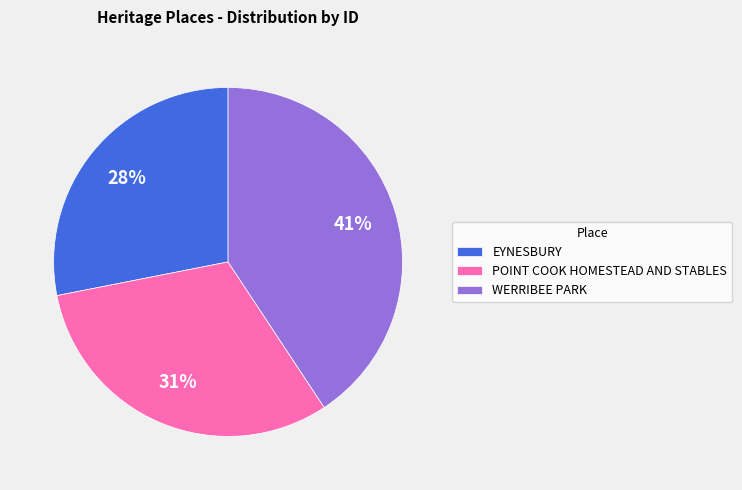

To the nearest percent, what is the difference between the EYNESBURY and WERRIBEE PARK slice percentages?

13%